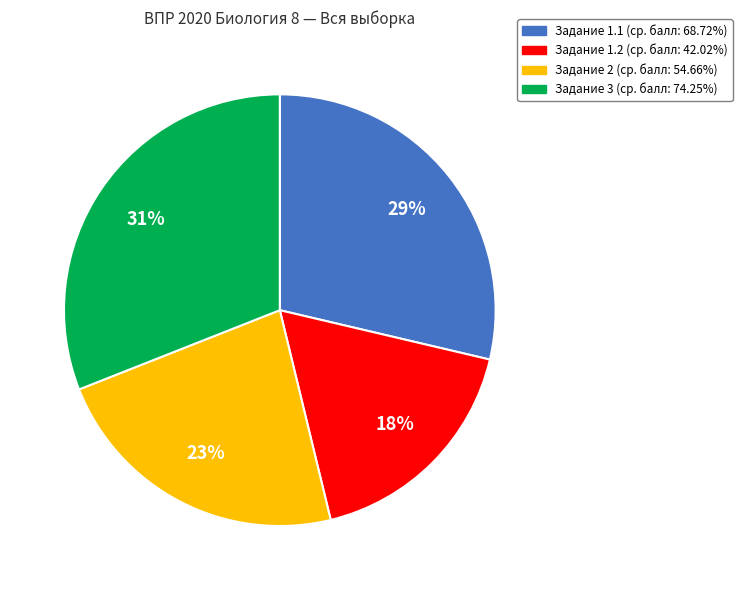

To the nearest percent, what is the difference between the largest and smallest slice percentages?

13%